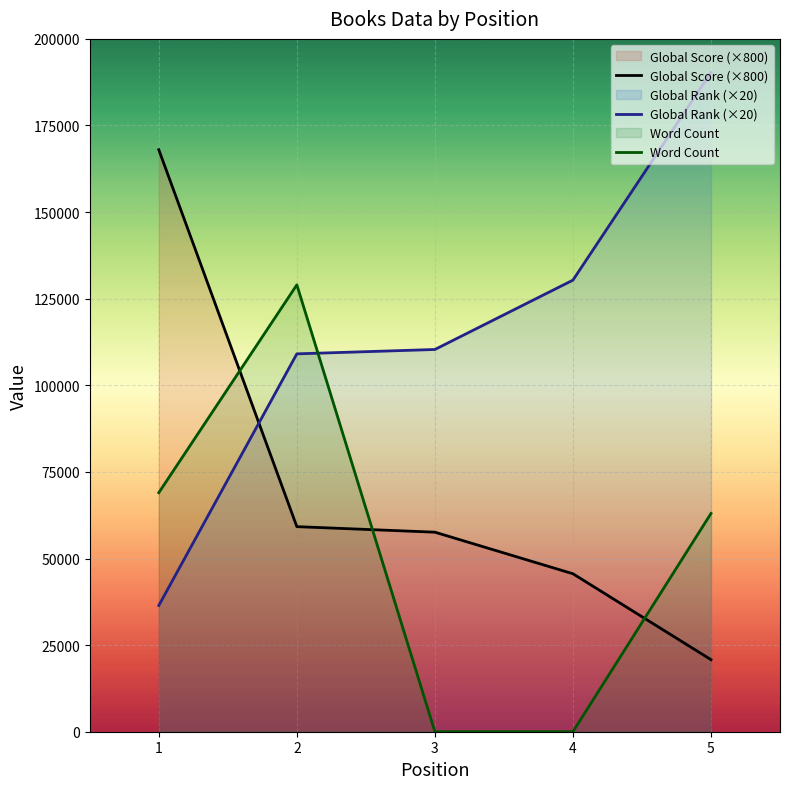

Which series ends up on top after the final intersection of Global Score and Word Count?

Word Count